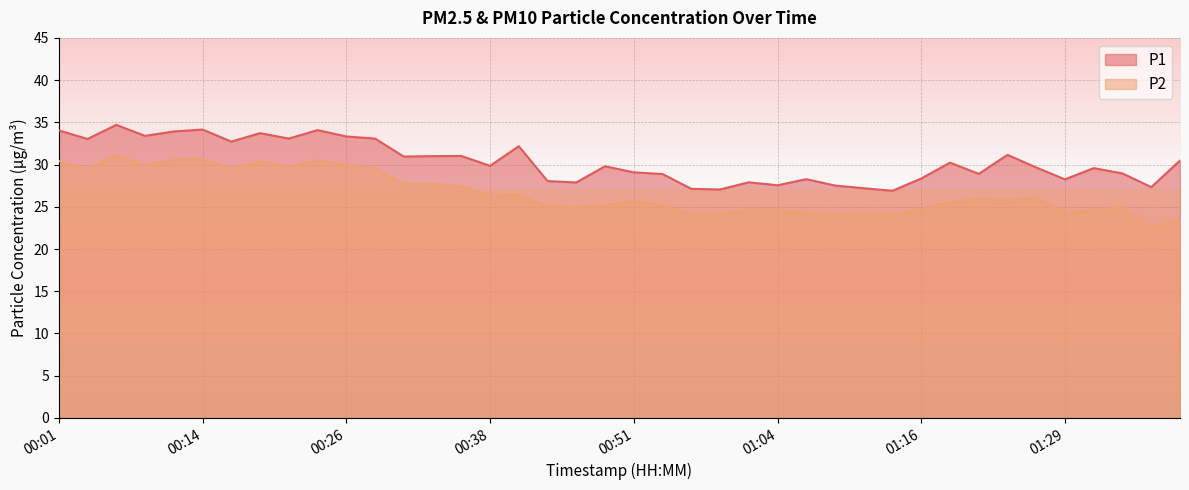

What is the highest value of the P2 series?

31.1